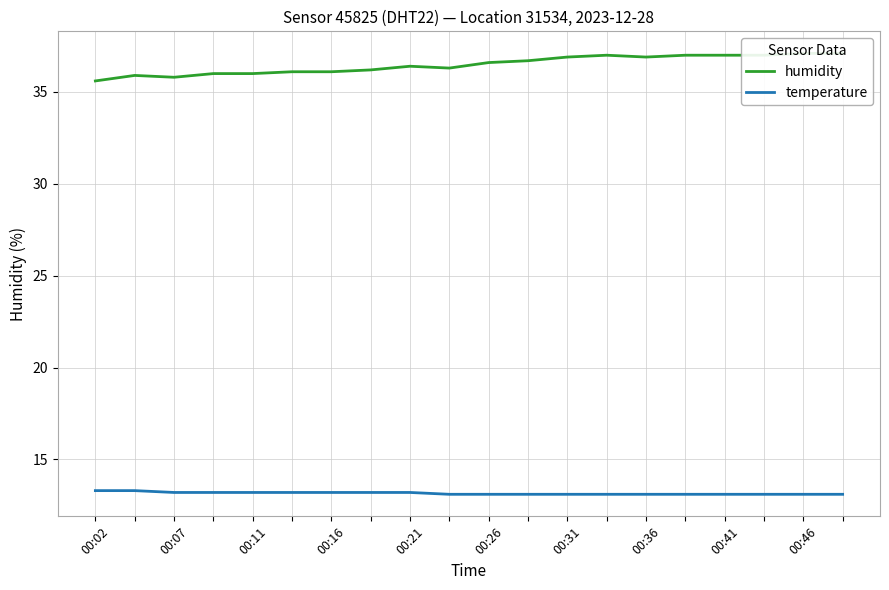

Is this an area chart (filled region under the line)?

No